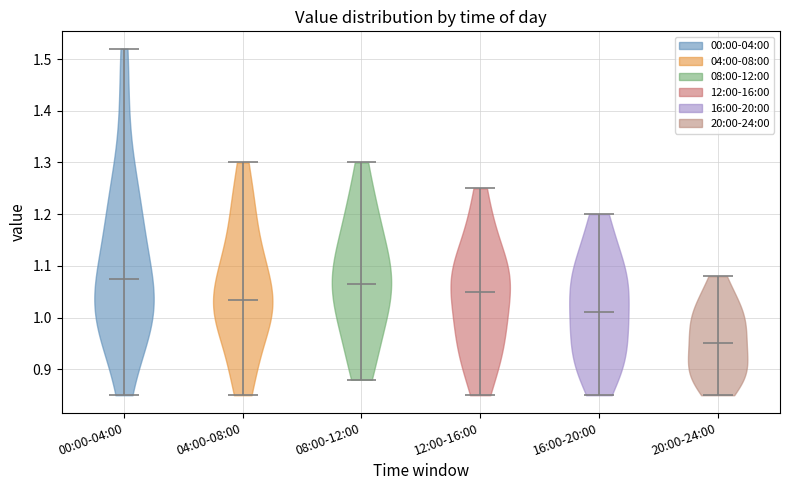

Reading left to right, read every violin against the y-axis: where its median line is, and the lowest and highest points it reaches. The values are not printed on the chart, so give them approximately, as read against the axis.

00:00-04:00: median line 1.08, lowest point 0.85, highest point 1.52
04:00-08:00: median line 1.04, lowest point 0.85, highest point 1.30
08:00-12:00: median line 1.07, lowest point 0.88, highest point 1.30
12:00-16:00: median line 1.05, lowest point 0.85, highest point 1.25
16:00-20:00: median line 1.01, lowest point 0.85, highest point 1.20
20:00-24:00: median line 0.95, lowest point 0.85, highest point 1.08